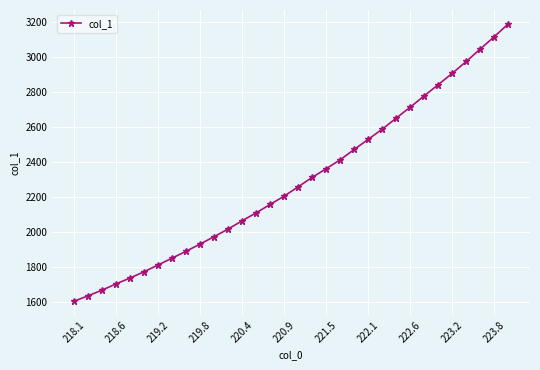

What is the minimum value shown in the chart?

1602.8